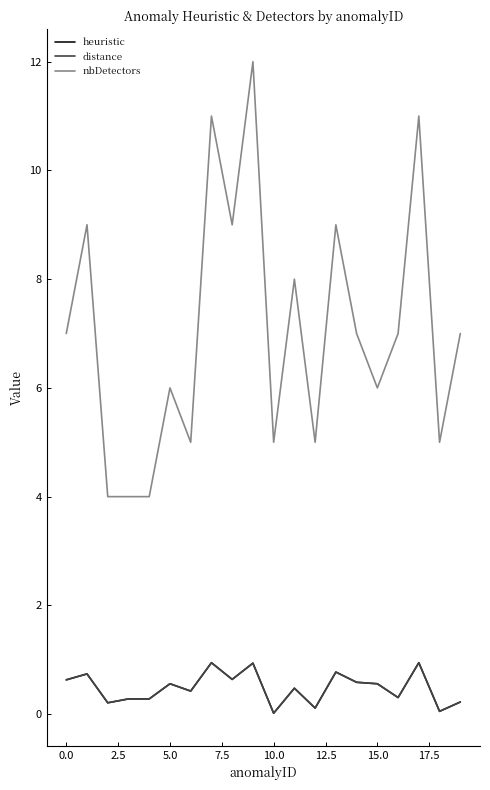

Which series has the largest total across all categories?

nbDetectors